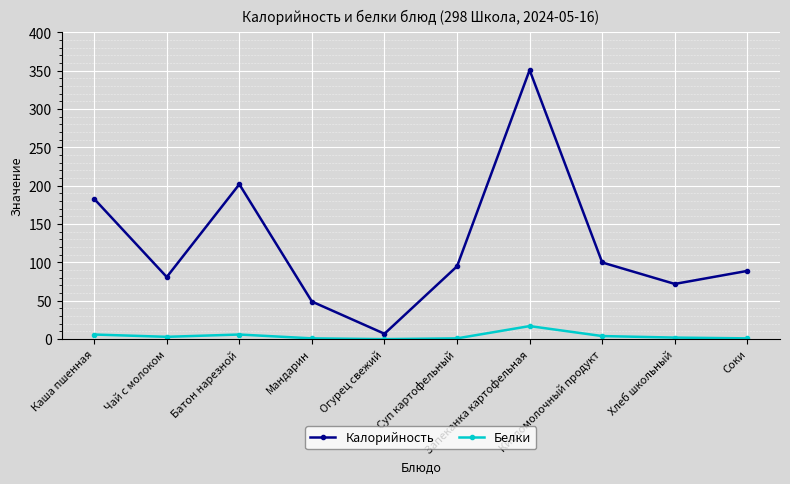

Which category has the highest value in the Калорийность series?

Запеканка картофельная